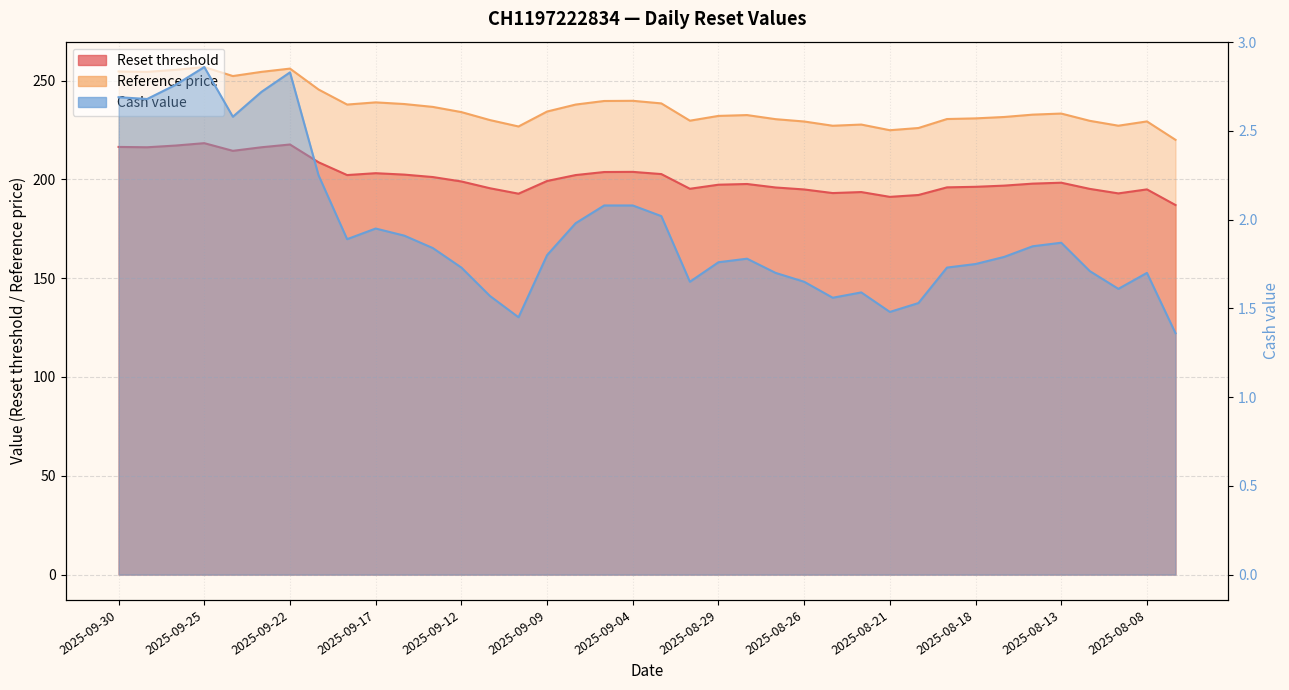

Is it true that Cash value equals 1.5 at 2025-08-20?

True